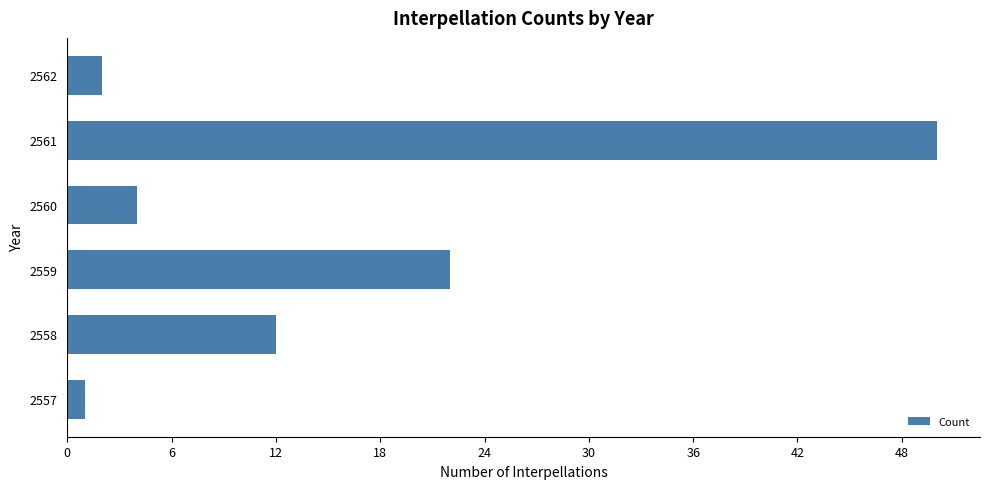

At which label is the value closest to 25?

2559